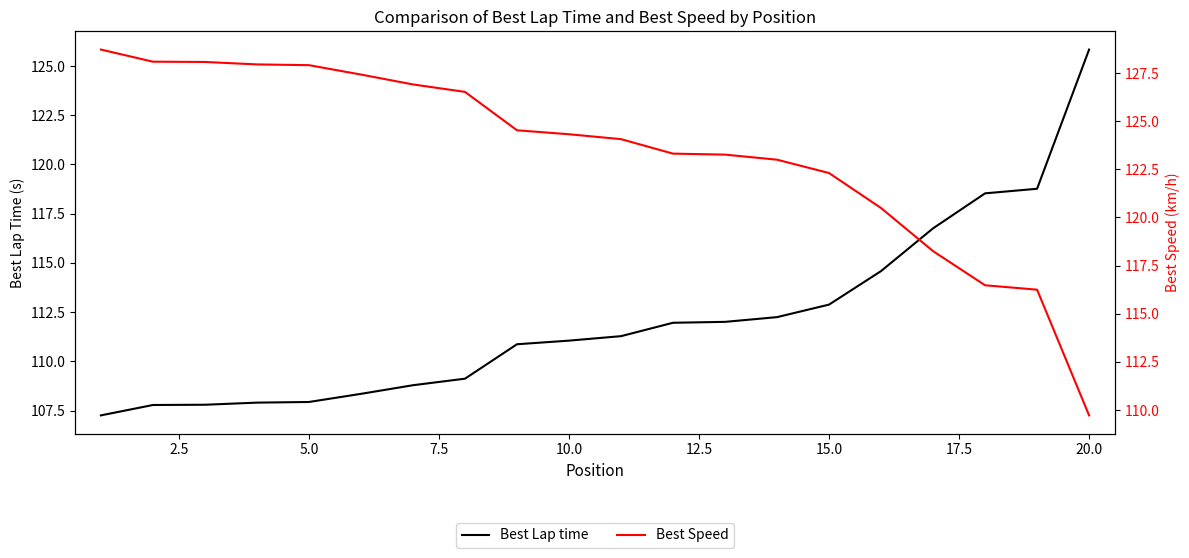

At 17.5, list the series in order from smallest to largest.

Best Lap time, Best Speed